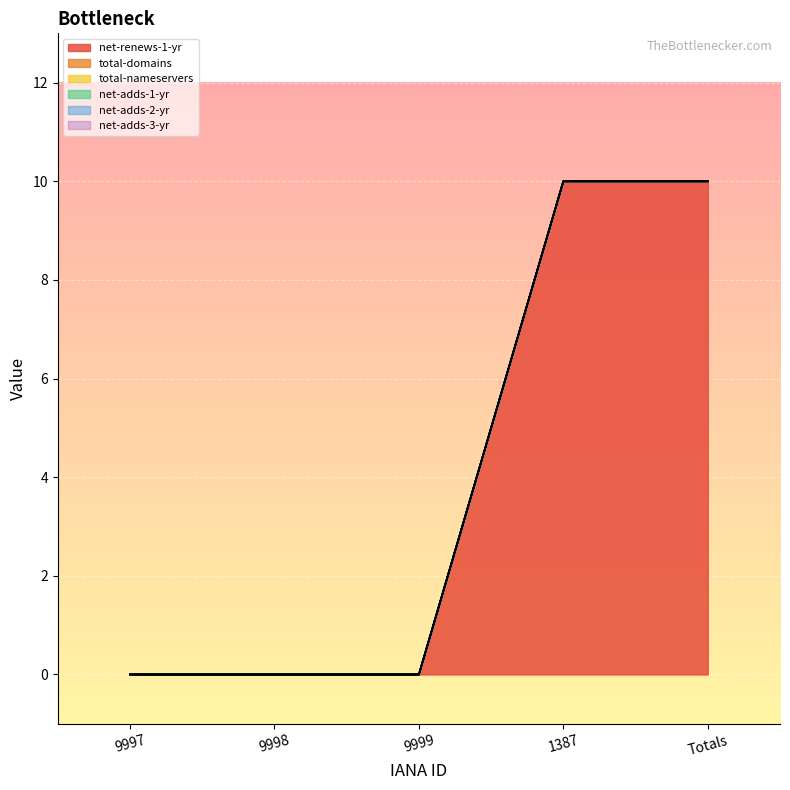

Rank the series at 9997 from lowest to highest value.

net-renews-1-yr, total-domains, total-nameservers, net-adds-1-yr, net-adds-2-yr, net-adds-3-yr